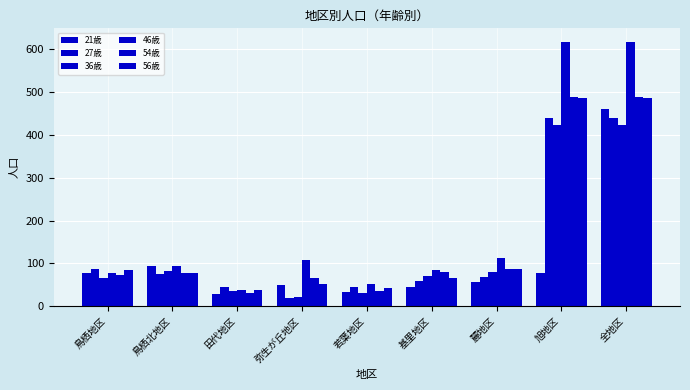

Between 若葉地区 and 全地区, which is larger?

全地区